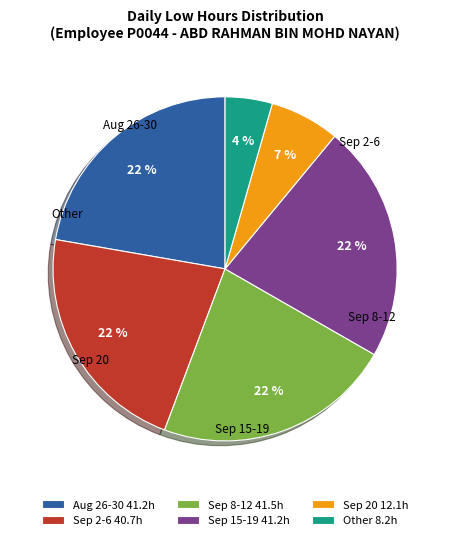

Which has a higher value, Aug 26-30 41.2h or Sep 20 12.1h?

Aug 26-30 41.2h